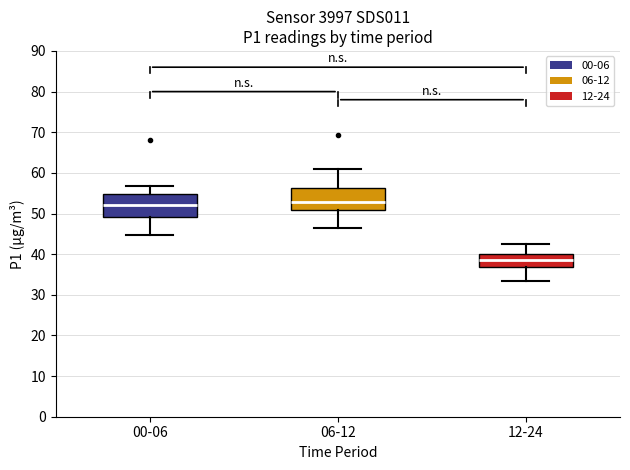

Reading left to right, transcribe this box plot: for each box, give where its median line is, the range the box spans, and where its two whiskers end, as read against the y-axis. The values are not printed on the chart, so give them approximately, as read against the axis.

00-06: median 52, box 49 to 55, whiskers 45 to 57
06-12: median 53, box 51 to 56, whiskers 46 to 61
12-24: median 39, box 37 to 40, whiskers 33 to 42